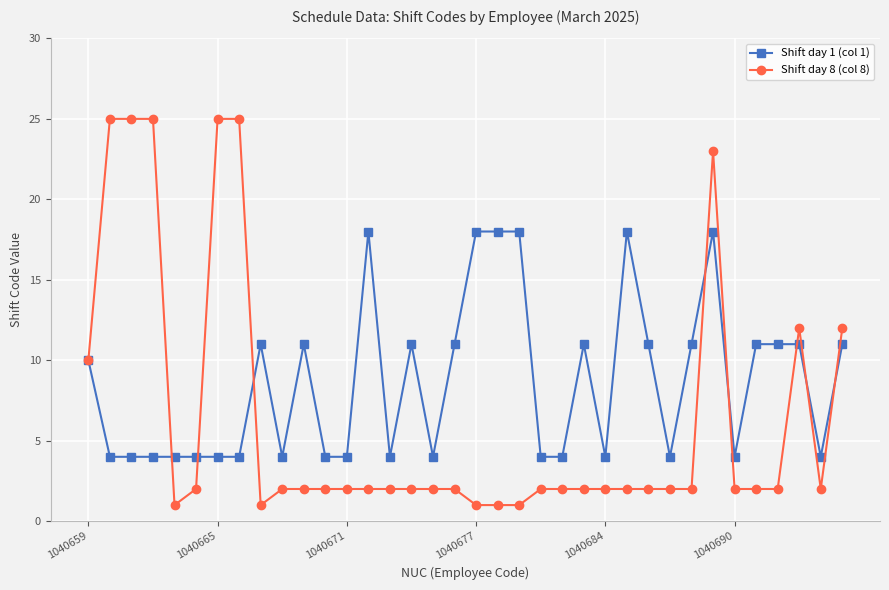

List the series in order of their overall mean, lowest first.

Shift day 8 (col 8), Shift day 1 (col 1)